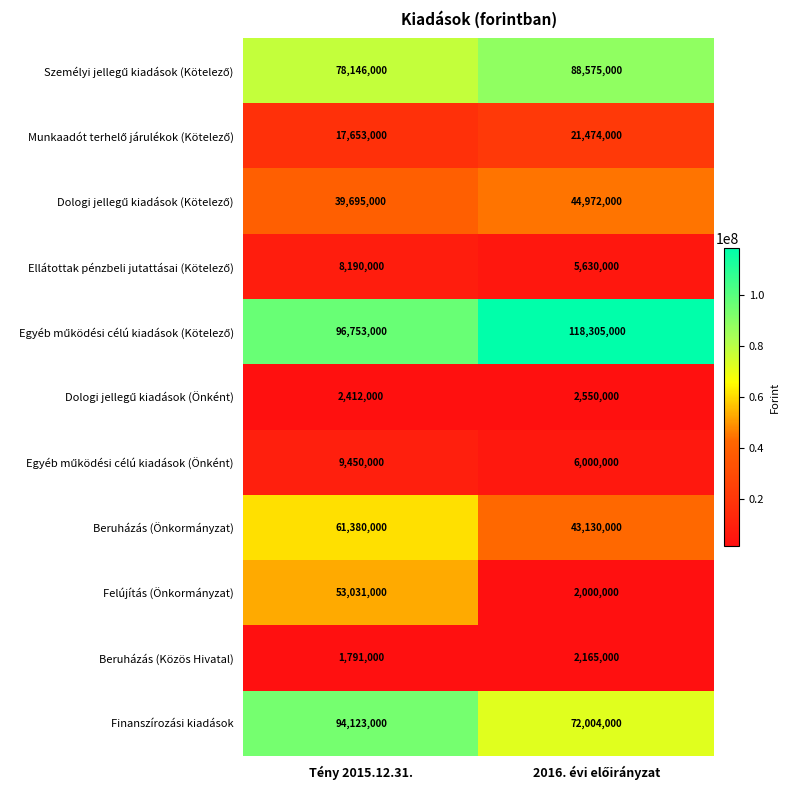

At which category is the sum across all series the highest?

Tény 2015.12.31.